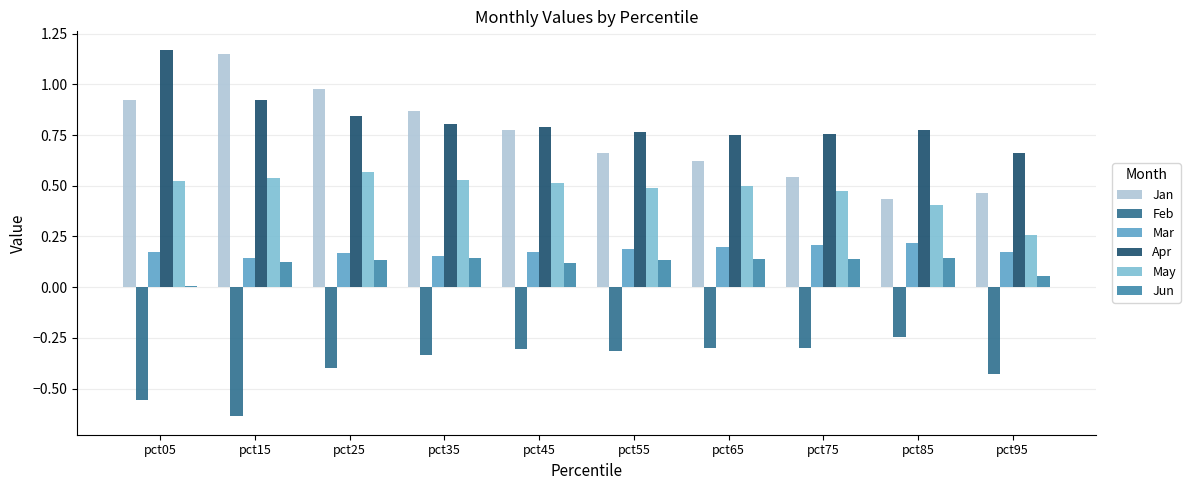

Is it true that May equals 0.8 at pct35?

False